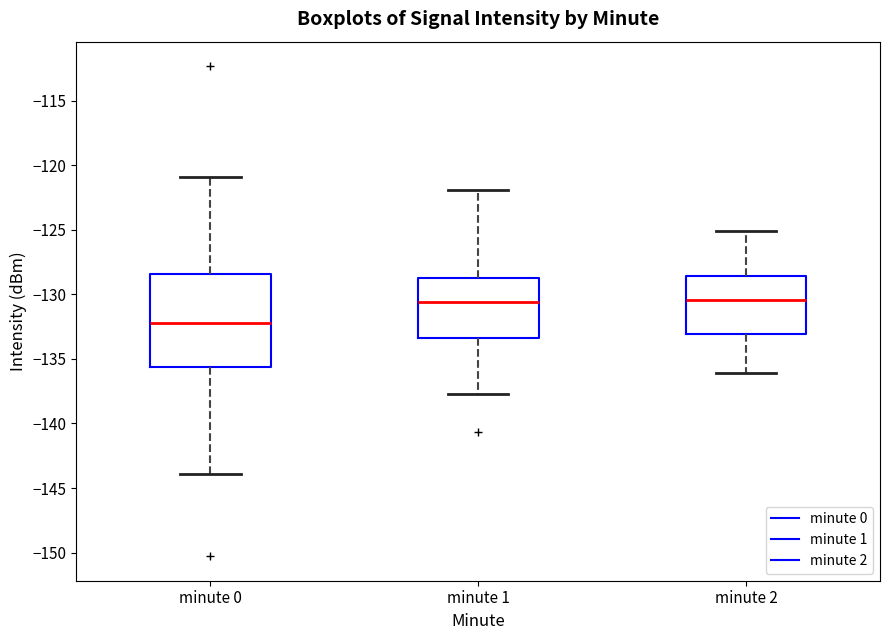

Reading left to right, transcribe this box plot: for each box, give where its median line is, the range the box spans, and where its two whiskers end, as read against the y-axis. The values are not printed on the chart, so give them approximately, as read against the axis.

minute 0: median -132.0, box -135.5 to -128.5, whiskers -144.0 to -121.0
minute 1: median -130.5, box -133.5 to -129.0, whiskers -137.5 to -122.0
minute 2: median -130.5, box -133.0 to -128.5, whiskers -136.0 to -125.0